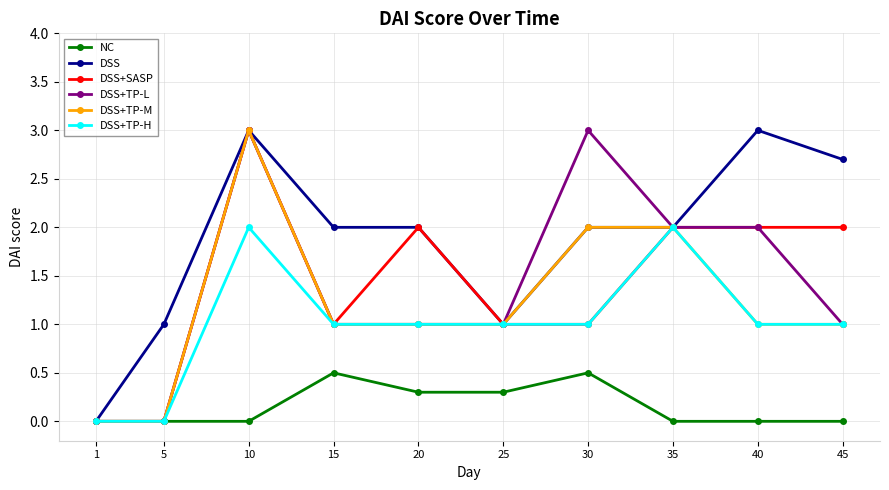

Does the chart have visible grid lines?

Yes